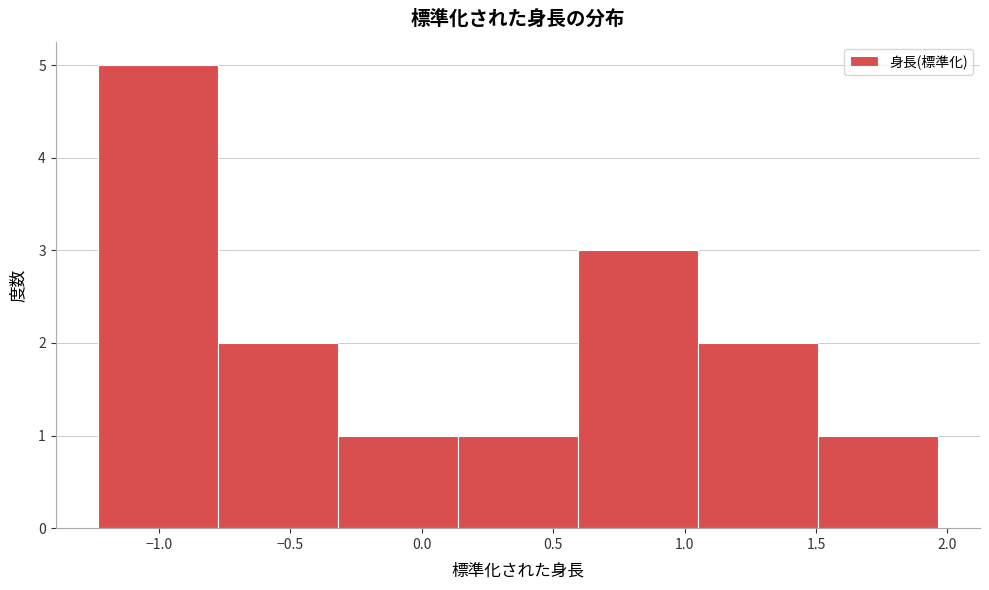

Over which range of the x-axis is the bar tallest?

-1.25 to -0.80